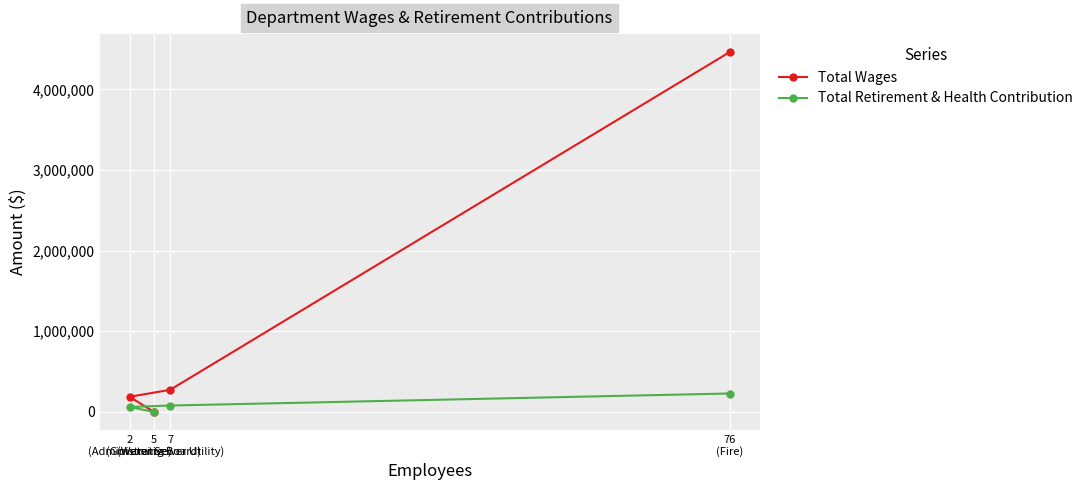

What value does the Total Wages series have at 7
(Water Sewer Utility), to the nearest 100?

273900